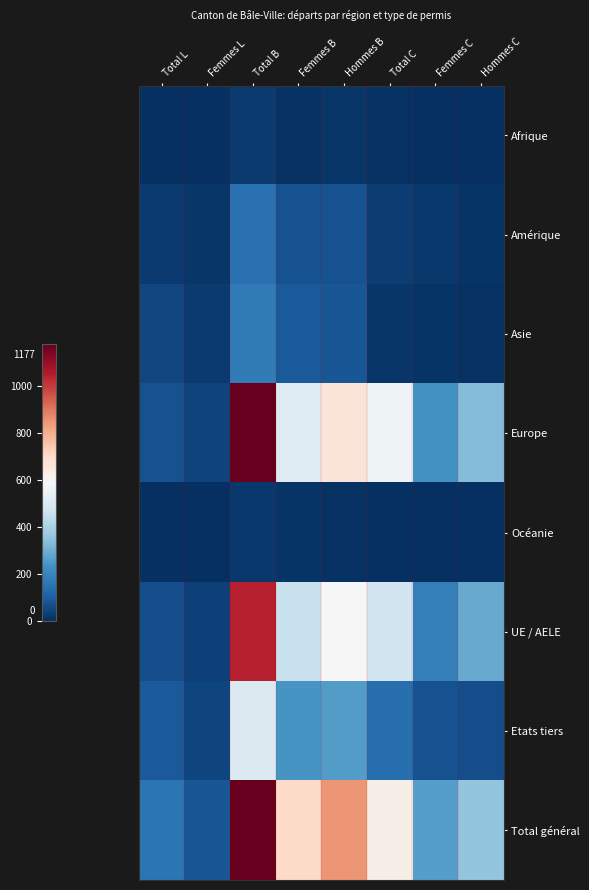

Which series has the largest total across all categories?

Total général